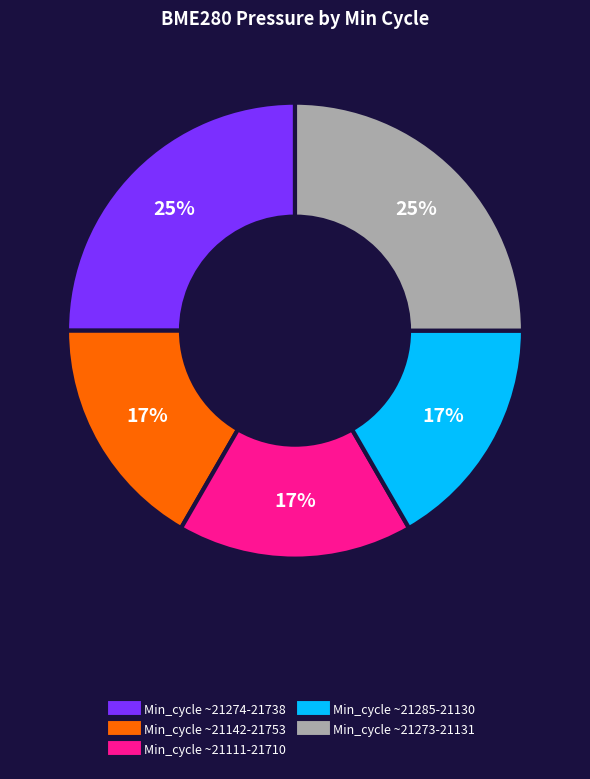

Does any single category account for the majority?

No